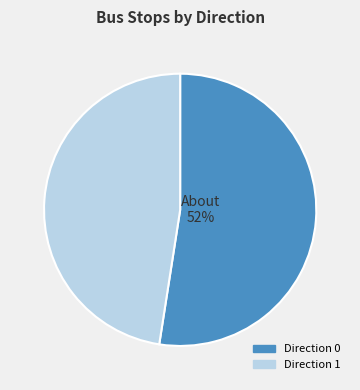

True or false: Direction 0 accounts for 66% of the total.

False